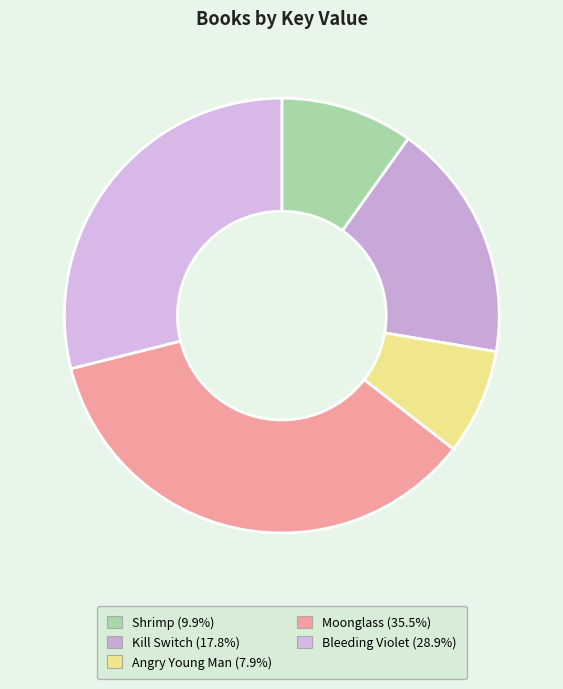

Does Shrimp account for over 50% of the chart?

No